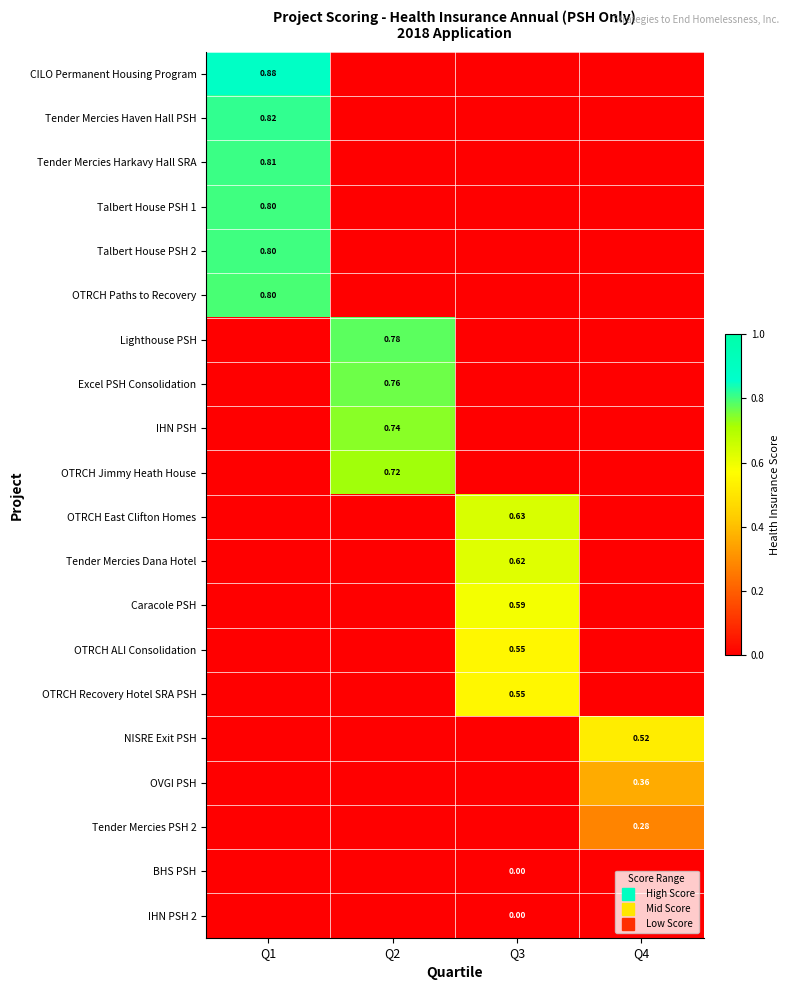

How many distinct data groups are displayed?

20